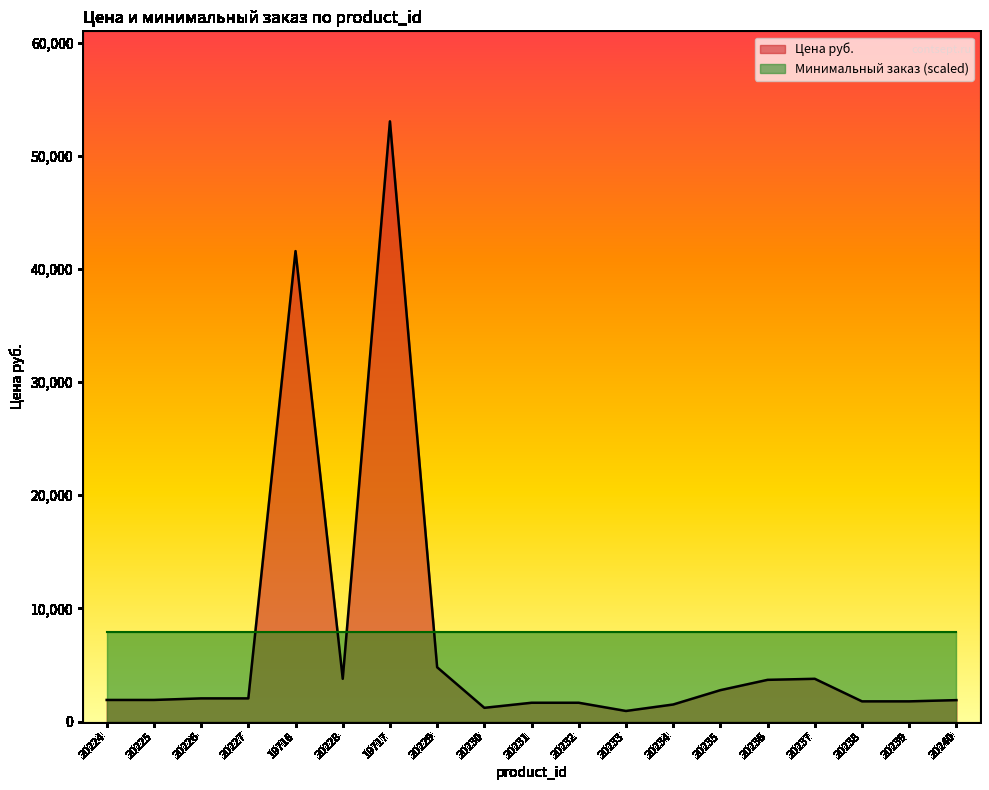

Rank the categories by value from lowest to highest.

20233, 20230, 20234, 20231, 20232, 20238, 20239, 20240, 20224, 20225, 20226, 20227, 20235, 20236, 20228, 20237, 20229, 19716, 19717